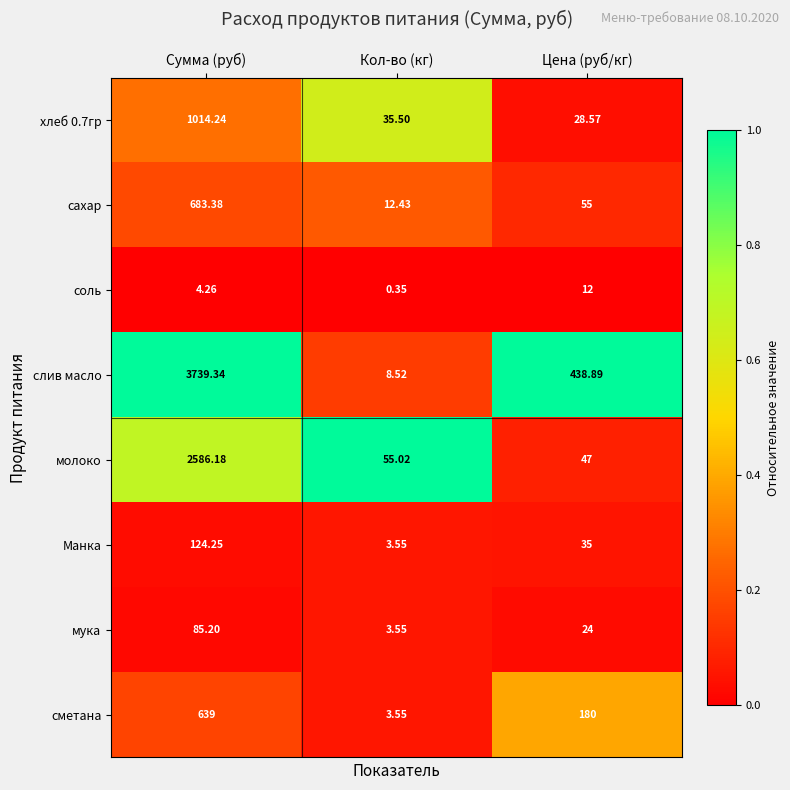

Which series has the largest range (max minus min)?

слив масло